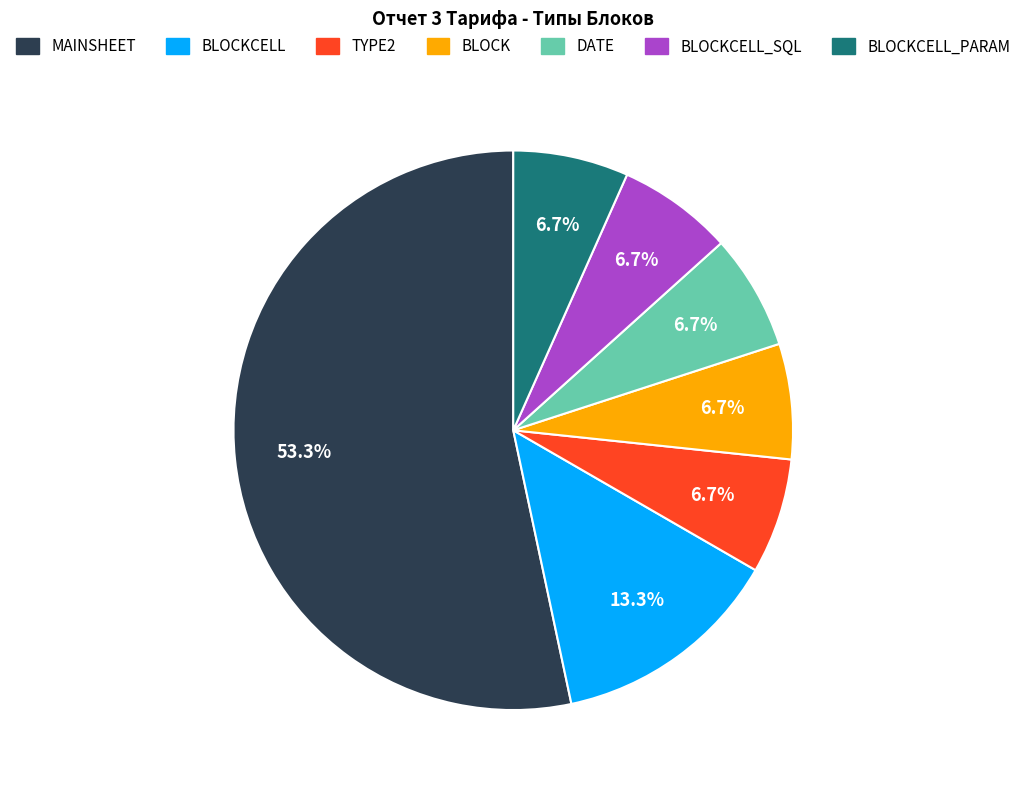

Is there any slice that represents more than half of the pie?

Yes